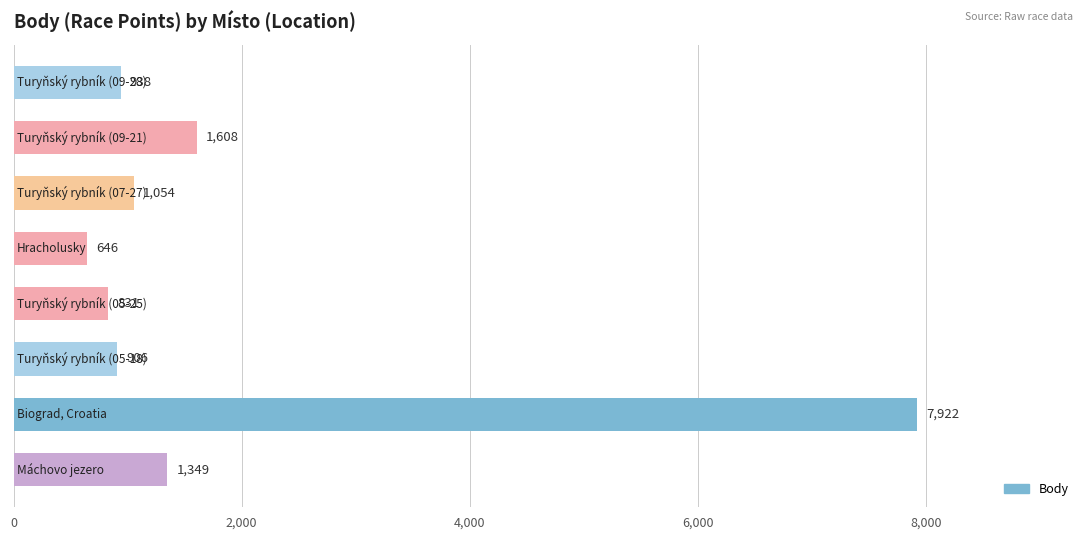

What is the sum of all values?

15254